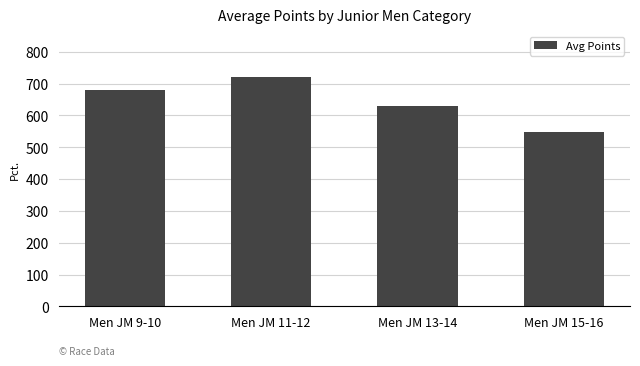

What is the label of the 2nd bar from the left?

Men JM 11-12